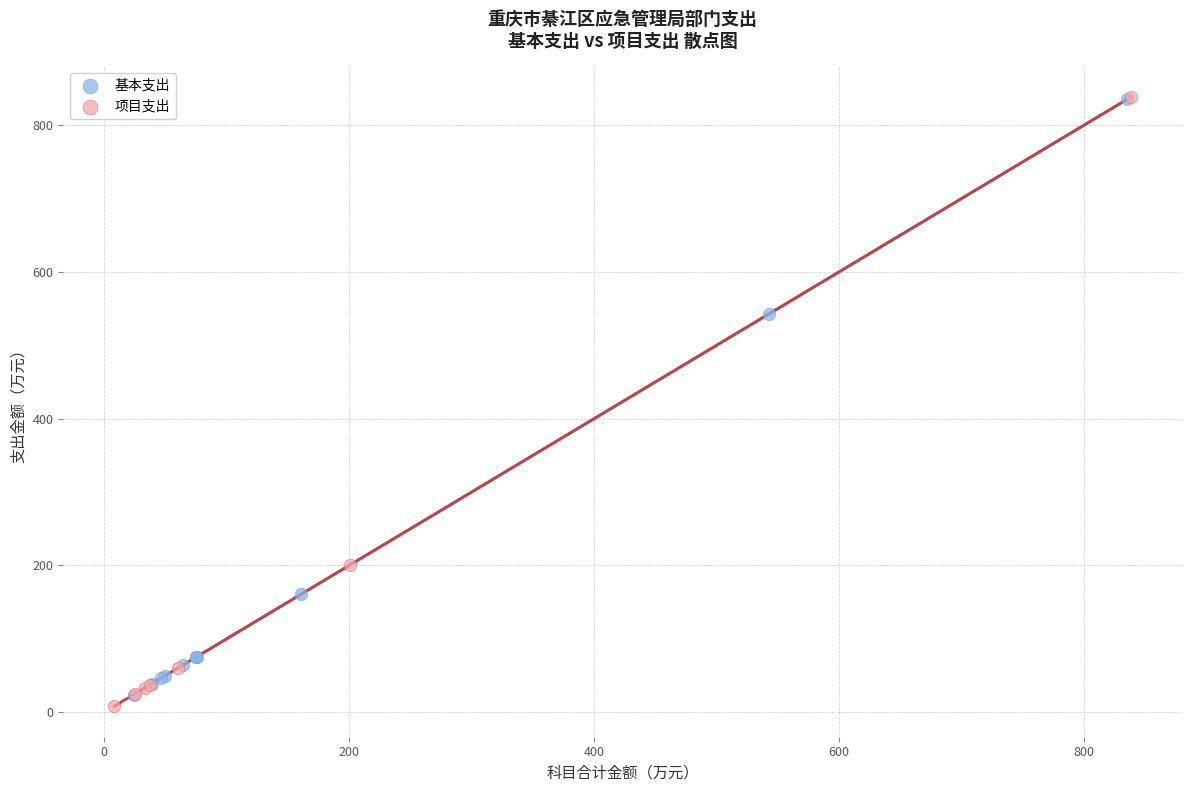

Which series reaches the minimum Y coordinate?

项目支出